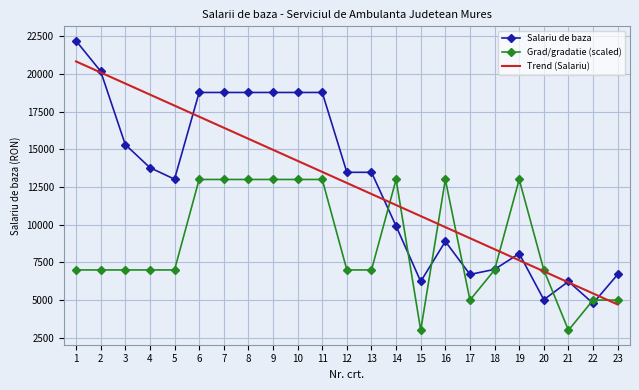

Reading right to left, transcribe all the data shown in this chart.

Salariu de baza: 6702.0	4787.0	6234.0	5027.0	8084.0	7038.0	6702.0	8892.0	6234.0	9908.0	13474.0	13474.0	18770.0	18770.0	18770.0	18770.0	18770.0	18770.0	13019.0	13784.0	15316.0	20178.0	22196.0
Grad/gradatie (scaled): 5000.0	5000.0	3000.0	7000.0	13000.0	7000.0	5000.0	13000.0	3000.0	13000.0	7000.0	7000.0	13000.0	13000.0	13000.0	13000.0	13000.0	13000.0	7000.0	7000.0	7000.0	7000.0	7000.0
Trend (Salariu): 4707.8	5440.6	6173.4	6906.1	7638.9	8371.6	9104.4	9837.2	10569.9	11302.7	12035.5	12768.2	13501.0	14233.7	14966.5	15699.3	16432.0	17164.8	17897.6	18630.3	19363.1	20095.8	20828.6